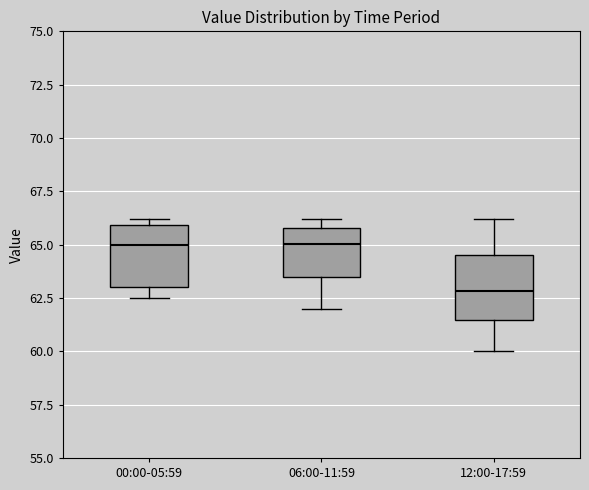

Reading left to right, transcribe this box plot: for each box, give where its median line is, the range the box spans, and where its two whiskers end, as read against the y-axis. The values are not printed on the chart, so give them approximately, as read against the axis.

00:00-05:59: median 65.0, box 63.0 to 66.0, whiskers 62.5 to 66.0 (just above the box's upper edge)
06:00-11:59: median 65.0, box 63.5 to 66.0, whiskers 62.0 to 66.0 (just above the box's upper edge)
12:00-17:59: median 63.0, box 61.5 to 64.5, whiskers 60.0 to 66.0